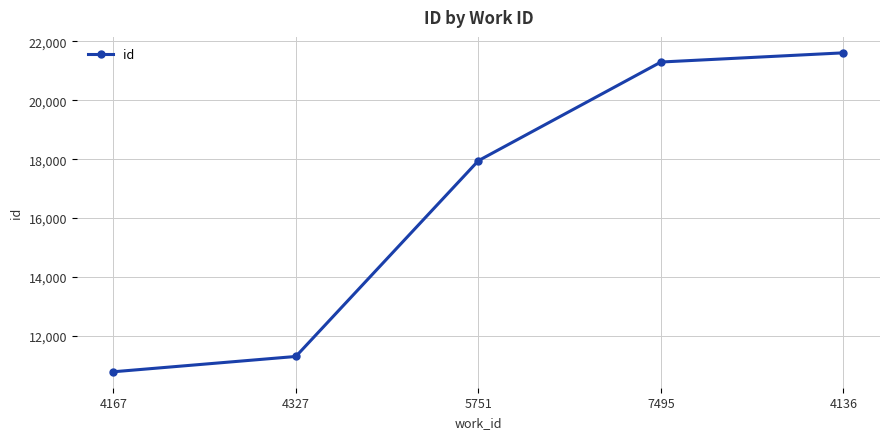

Which label corresponds to the smallest value in the chart?

4167